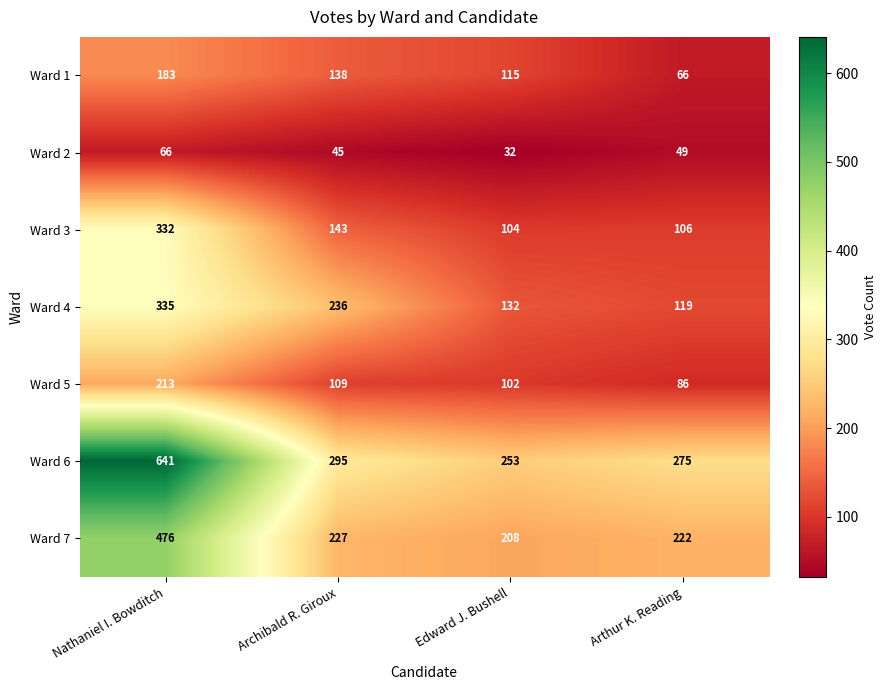

What is the spread (max minus min) of values at Edward J. Bushell?

221